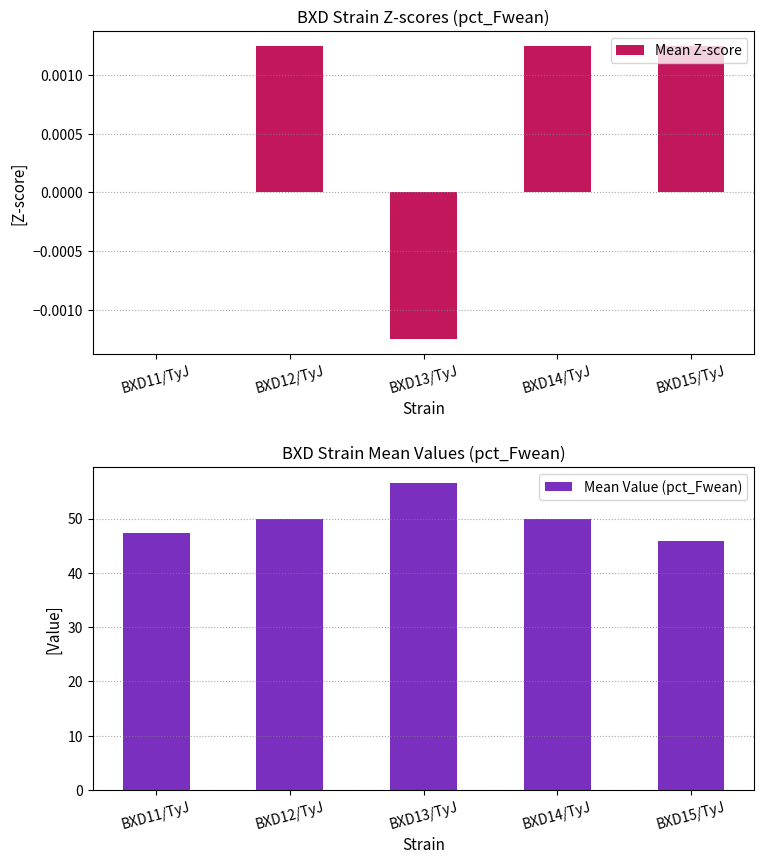

Which label corresponds to the largest value in the chart?

BXD13/TyJ